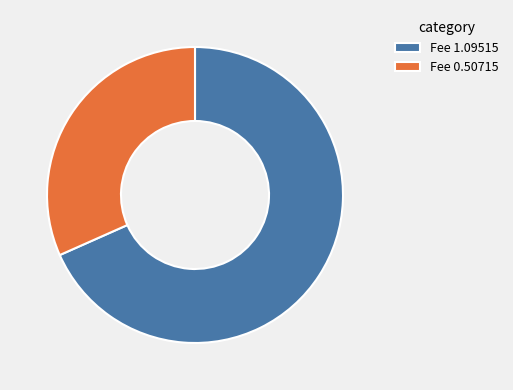

Is the sum of Fee 0.50715 and Fee 1.09515 greater than half?

Yes